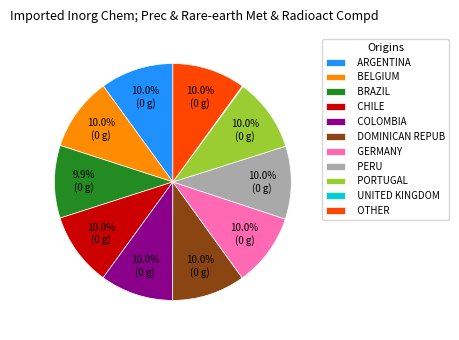

What is the ratio of the value at COLOMBIA to the value at PORTUGAL?

1.0